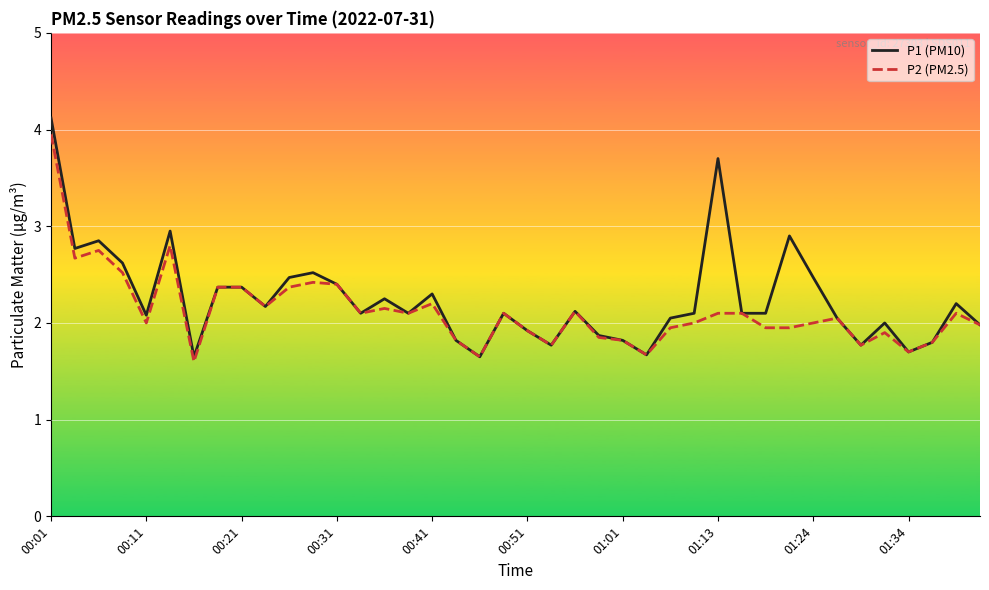

Which series has the widest spread of values?

P1 (PM10)